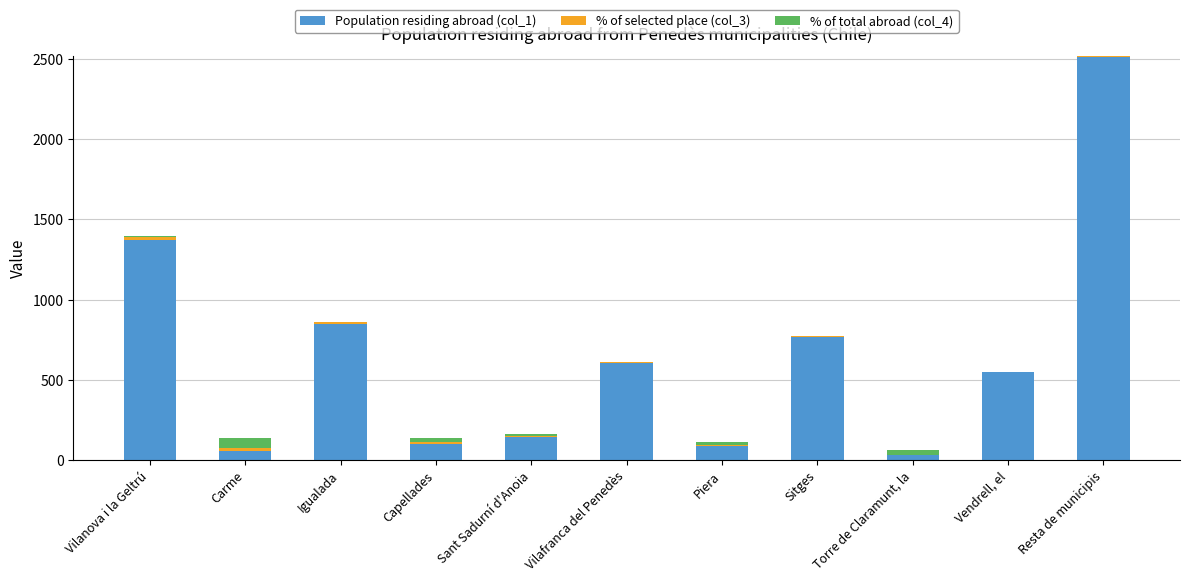

The Population residing abroad (col_1) series shows 2512.0 at Resta de municipis. True or false?

True